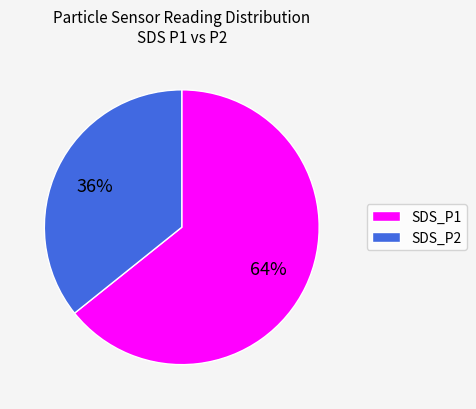

Rank the categories by value from lowest to highest.

SDS_P2, SDS_P1